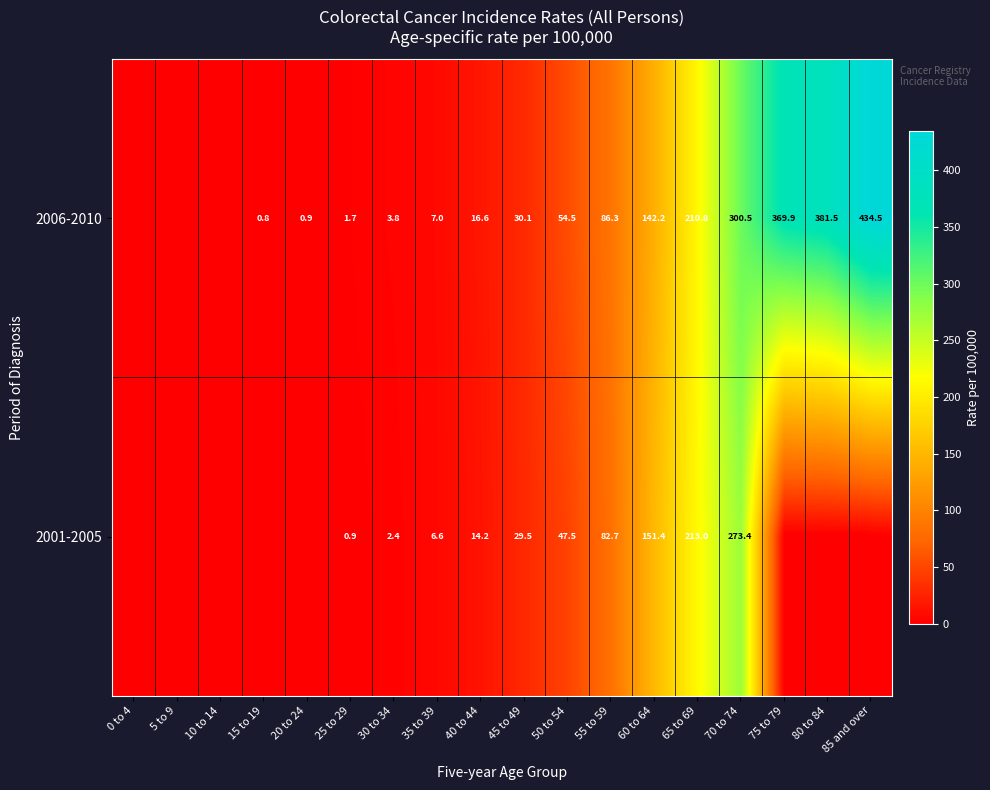

At which category does the chart reach its minimum across all series?

0 to 4